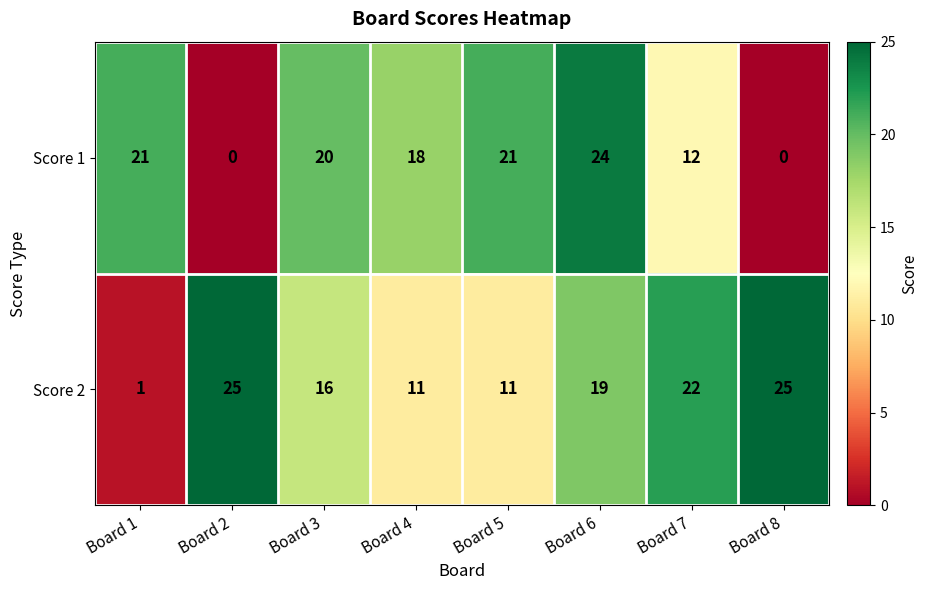

Which series changed the most between Board 4 and Board 7?

Score 2